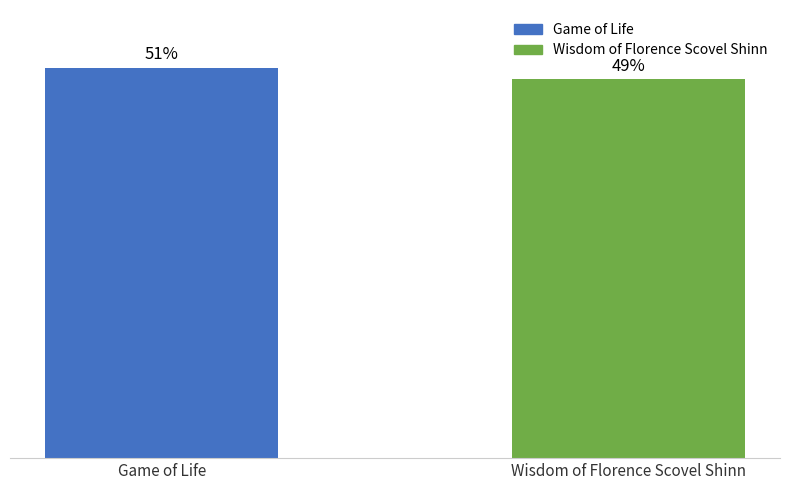

Does the chart contain any negative values?

No